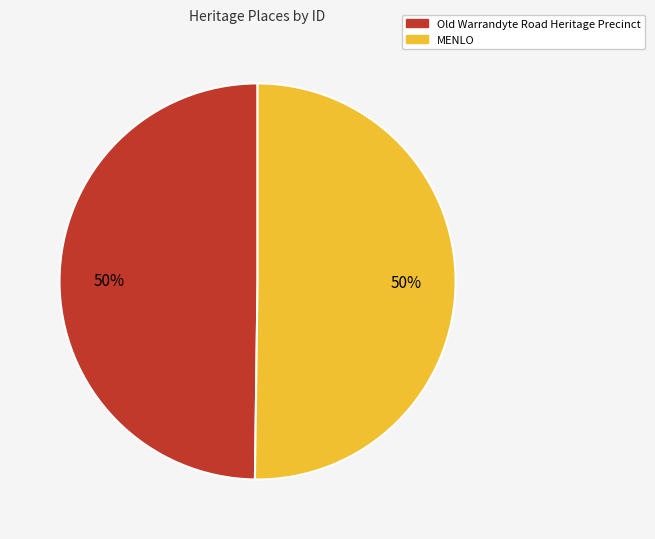

How many slices are in this pie chart?

2